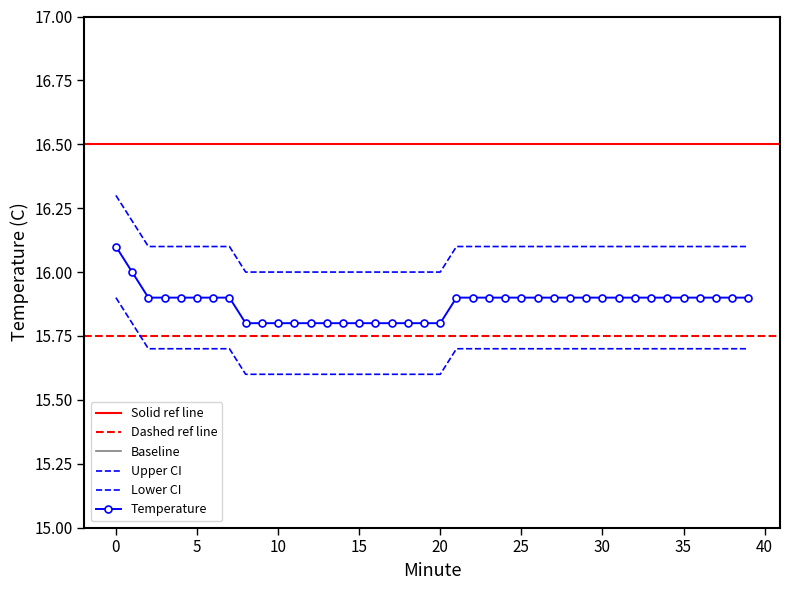

Where is Lower CI nearest to the value 15?

8